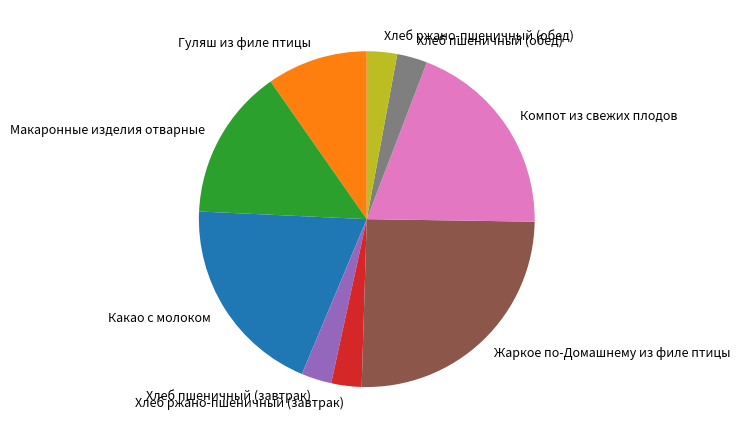

Which slice is the largest?

Жаркое по-Домашнему из филе птицы